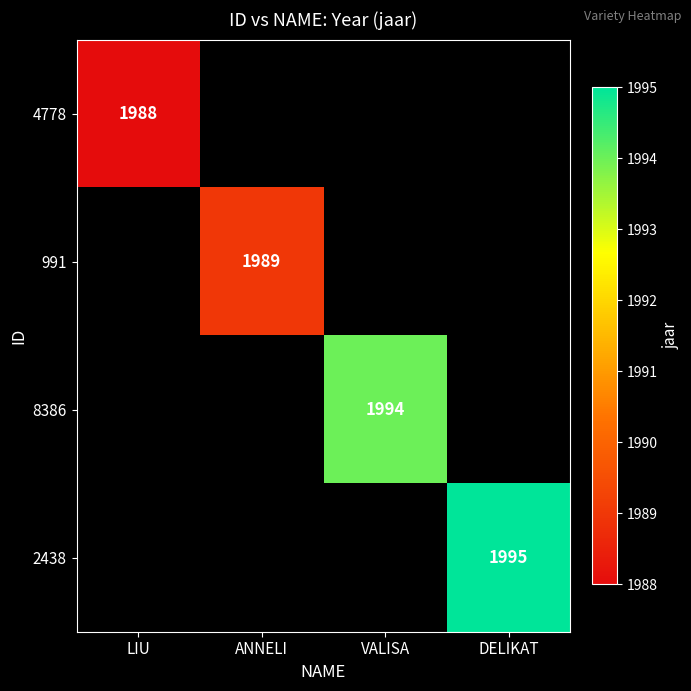

How many series are shown in this chart?

4